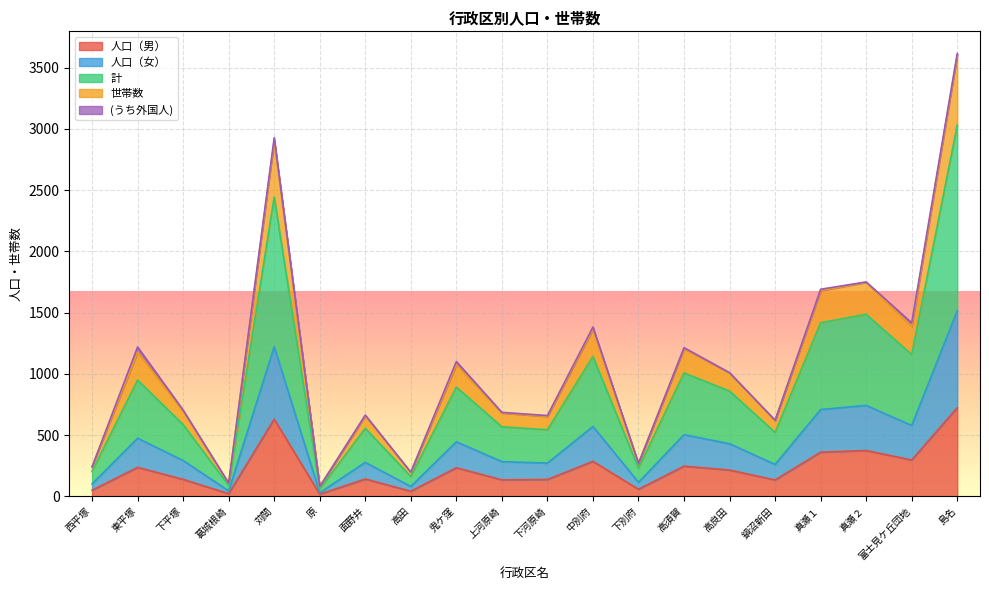

How many lines are shown in the chart?

5